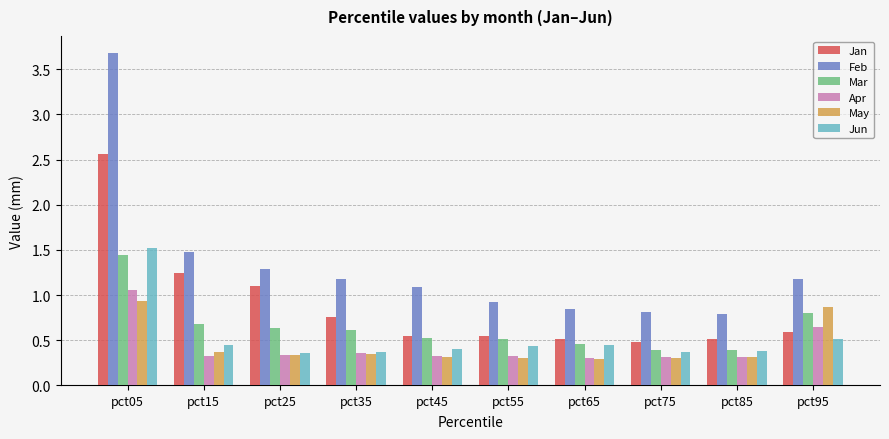

At which category is the sum across all series the highest?

pct05